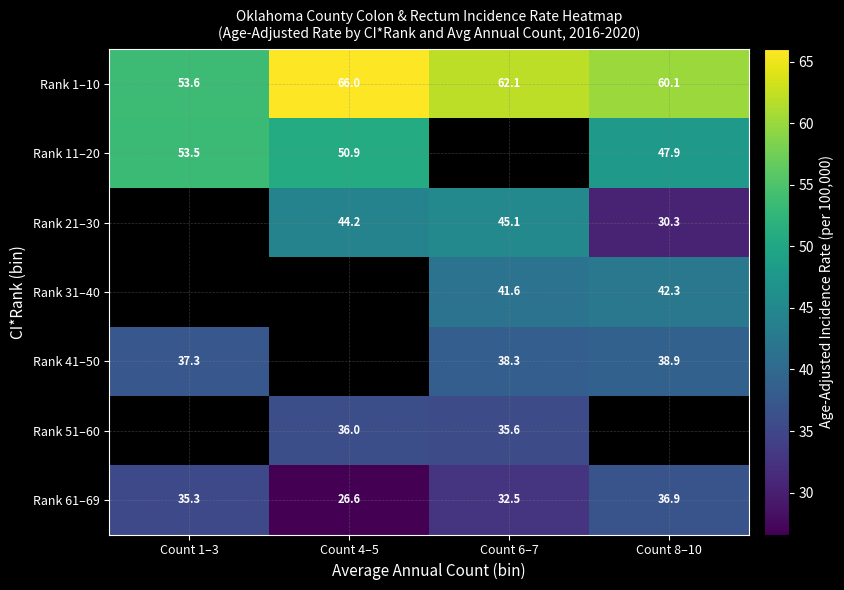

At which label does Rank 1–10 reach its minimum?

Count 1–3